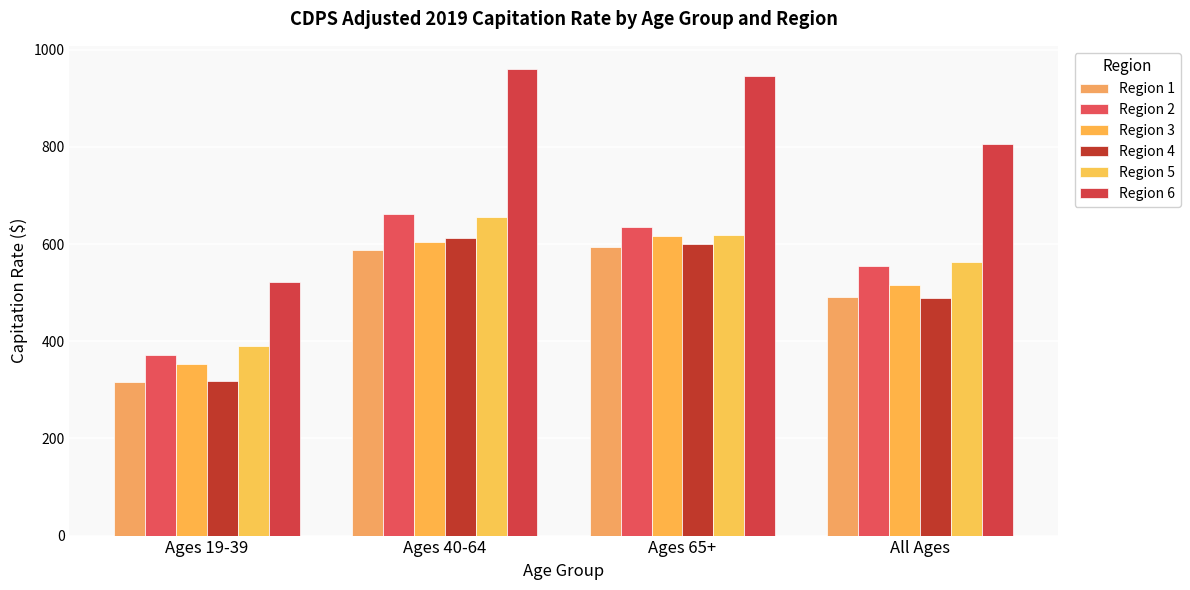

Where does the Region 3 series first go above 604?

Ages 40-64